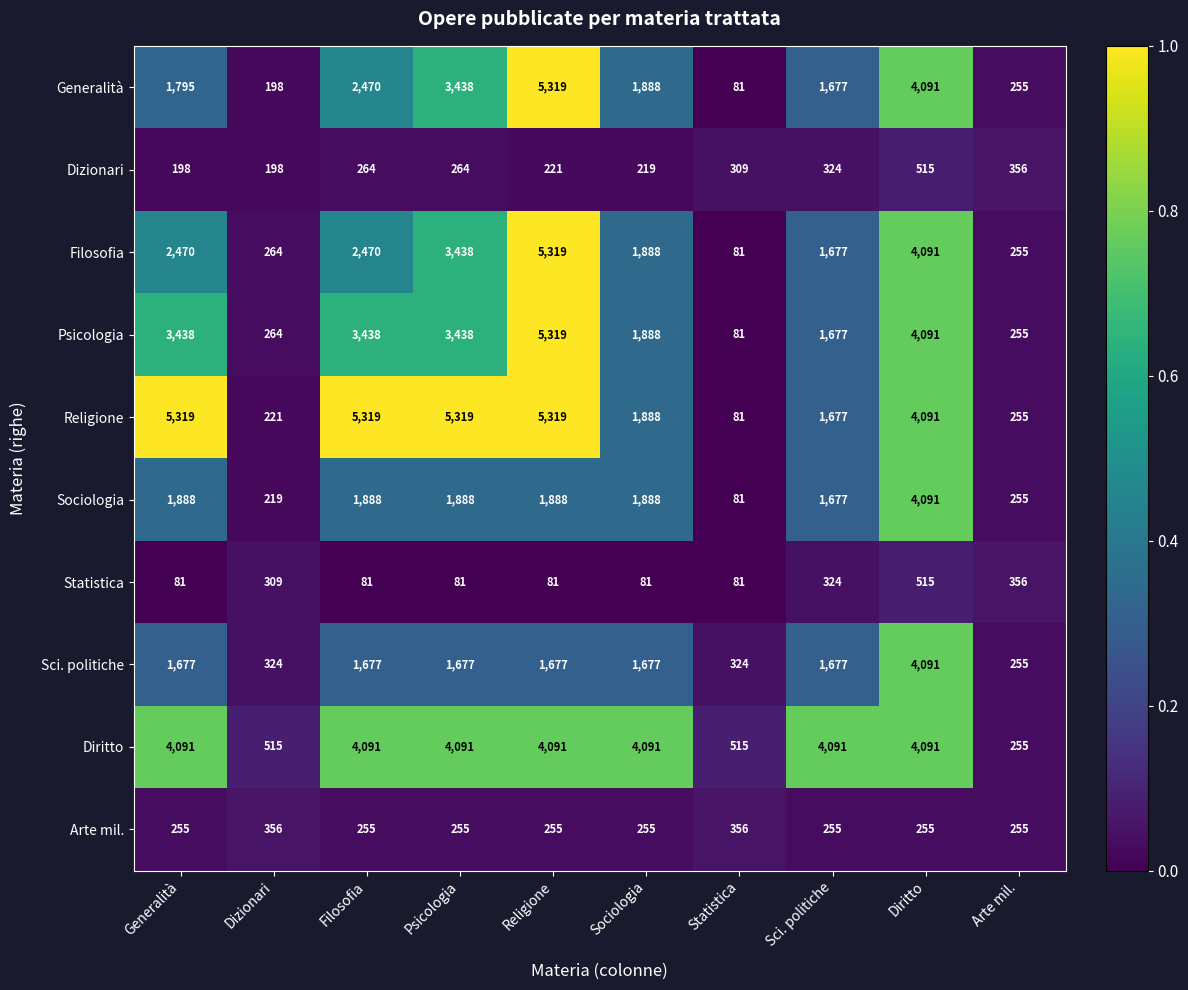

True or false: Arte mil. has a value of 395 at Sci. politiche.

False